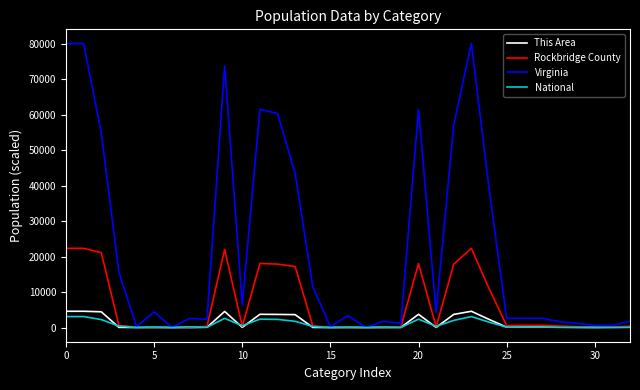

Which series has the largest total across all categories?

Virginia